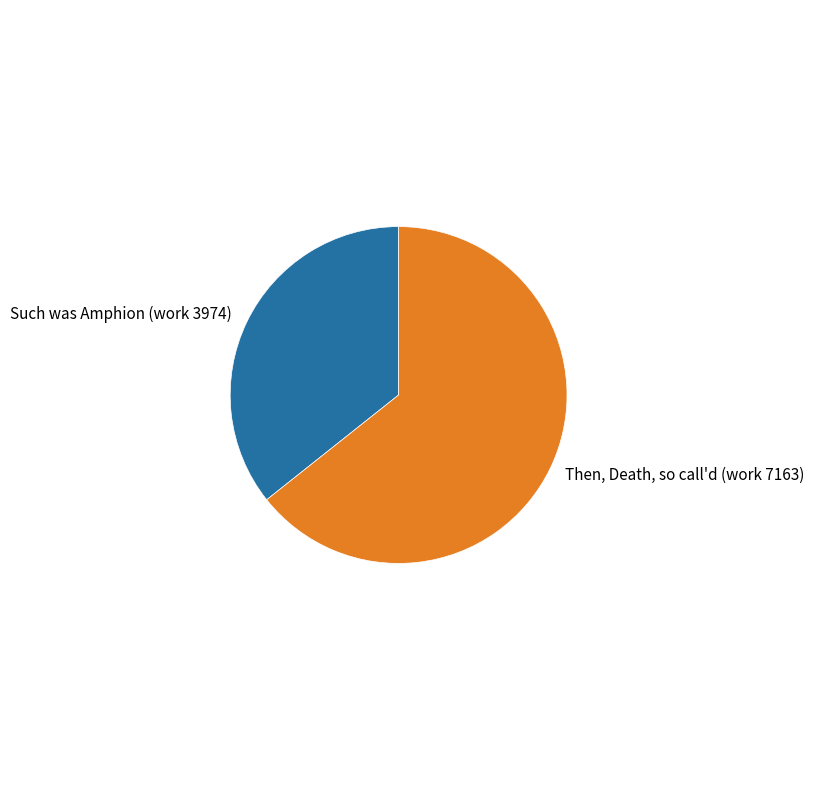

Count the number of slices in the pie.

2